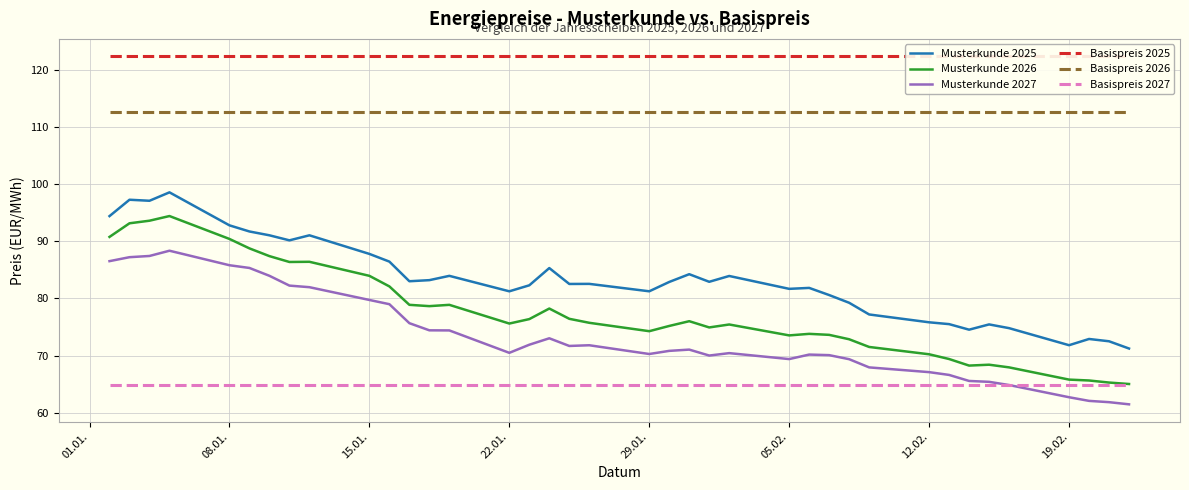

Is it true that Musterkunde 2026 equals 65.8 at 19.02.?

True